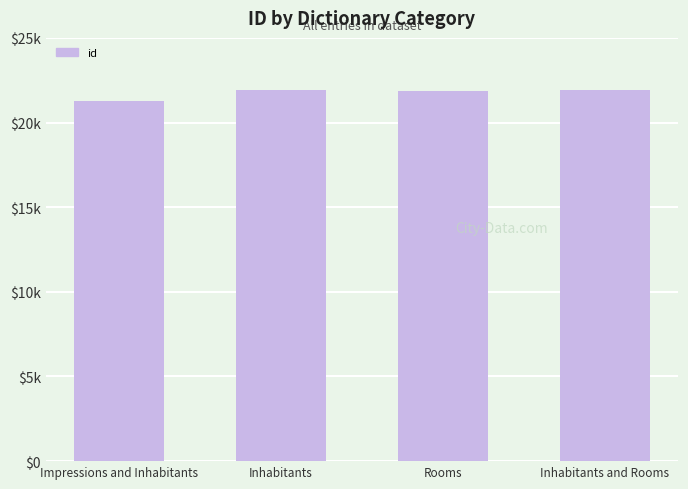

True or false: the data shows 21866.0 at Rooms.

True